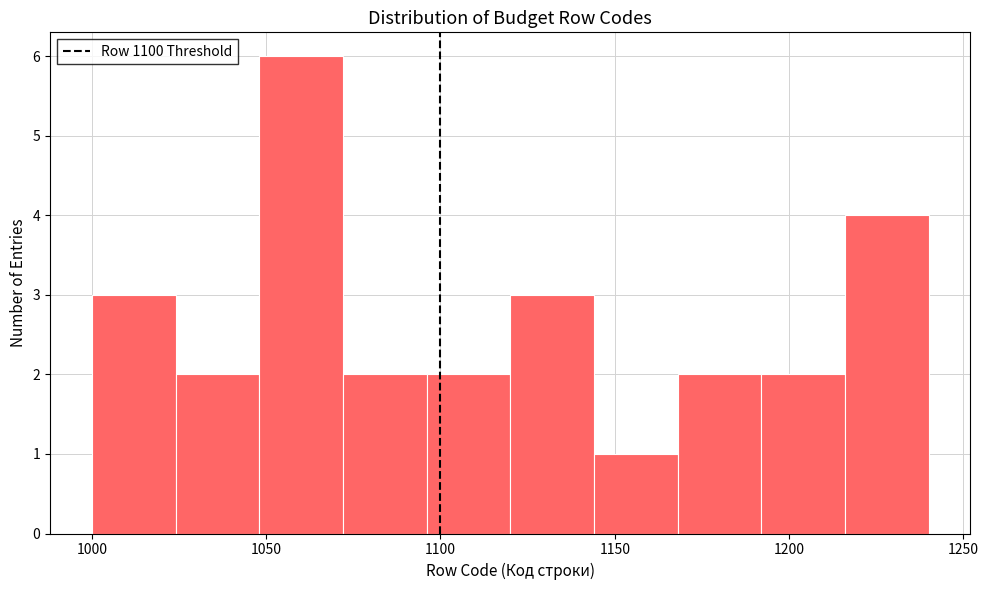

Reading left to right, list every bar in this chart as the range it spans on the x-axis followed by its height. Neither the bar edges nor the heights are printed on the chart, so give them approximately, as read against the axes.

1000 to 1024: 3
1024 to 1048: 2
1048 to 1072: 6
1072 to 1096: 2
1096 to 1120: 2
1120 to 1144: 3
1144 to 1168: 1
1168 to 1192: 2
1192 to 1216: 2
1216 to 1240: 4